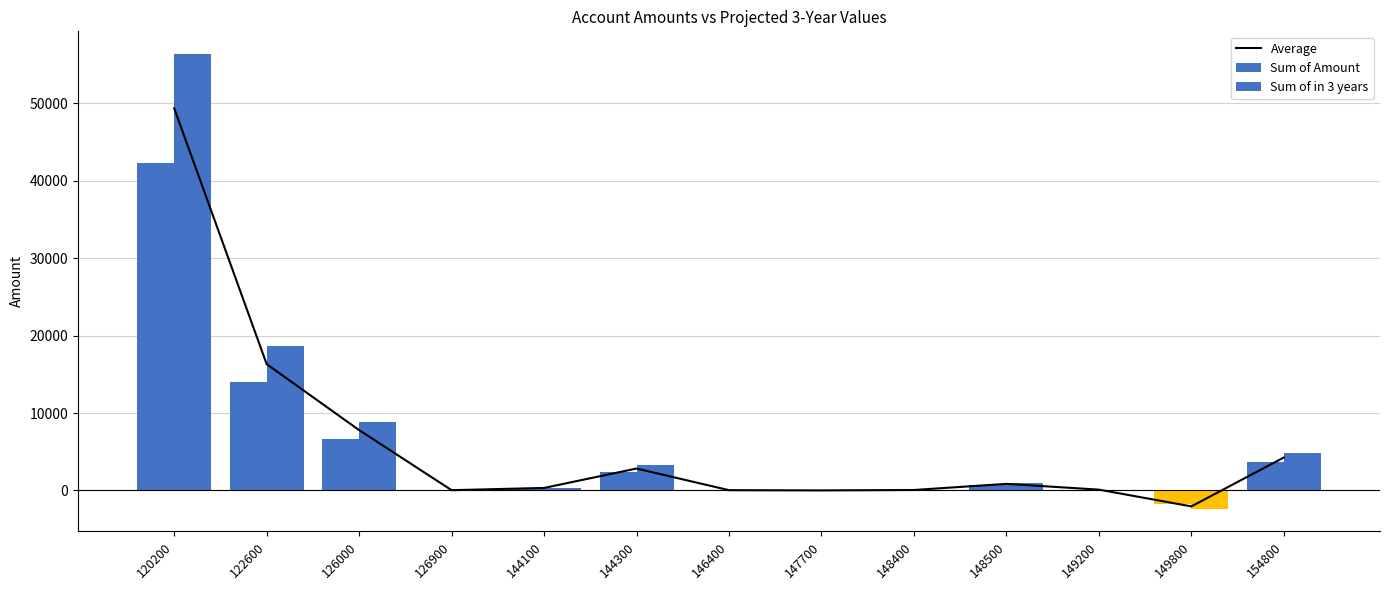

What are all the series names shown in the legend?

Average, Sum of Amount, Sum of in 3 years